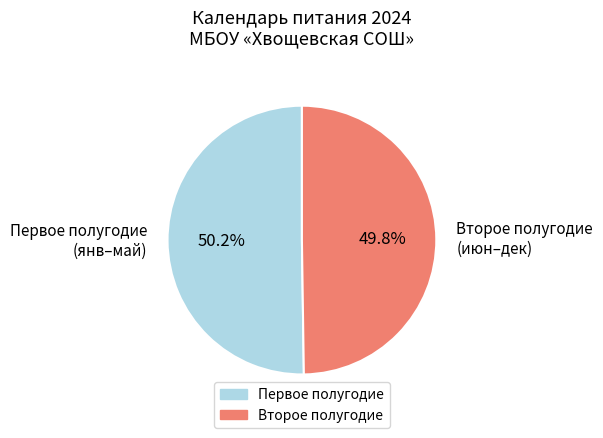

What portion of the pie excludes Второе полугодие (июн–дек)?

50.2%